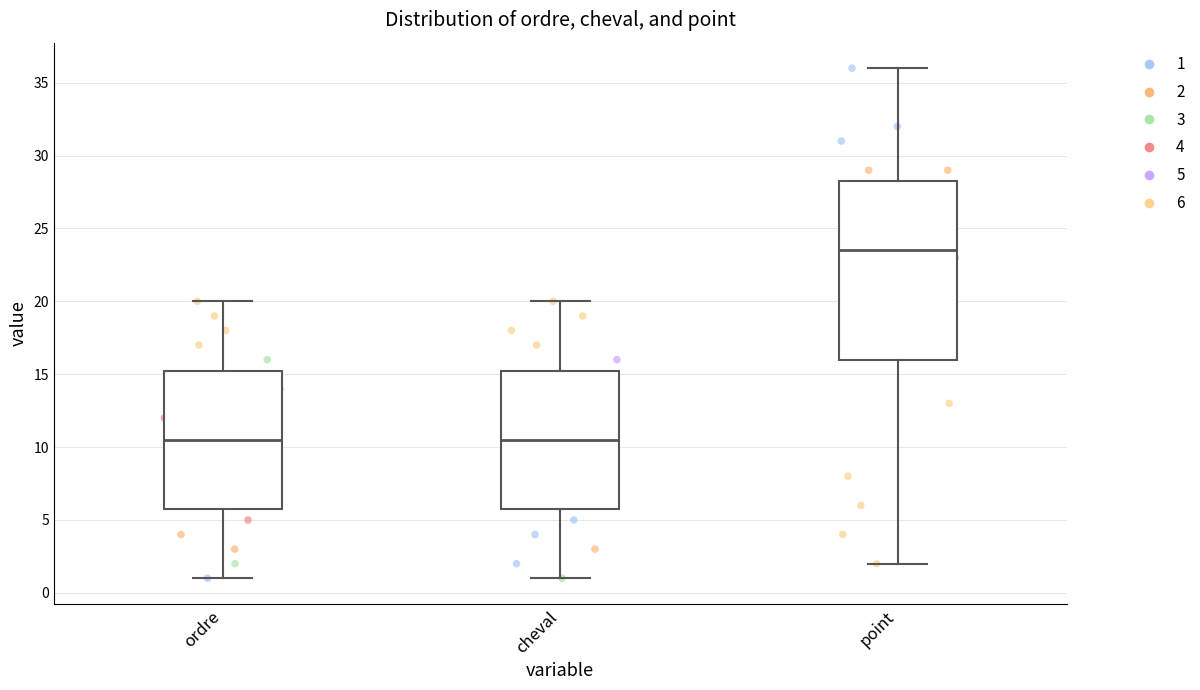

Which box has the highest median line?

point